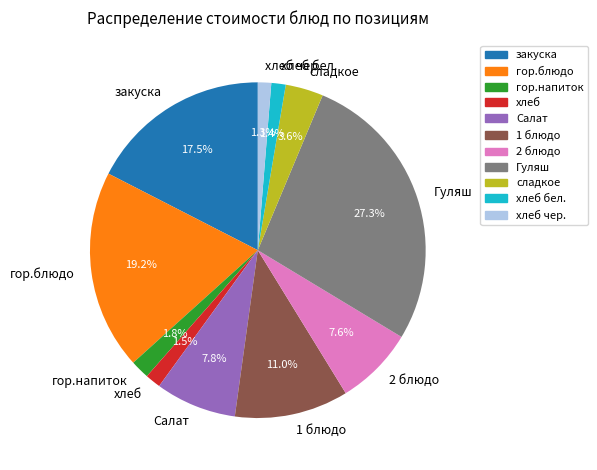

Between гор.напиток and хлеб чер., which is larger?

гор.напиток